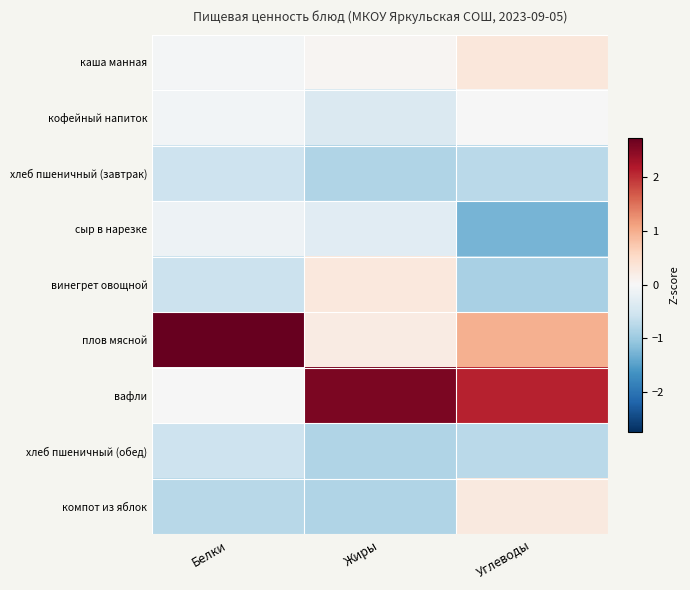

What is the difference between the highest and lowest values at Белки?

3.5